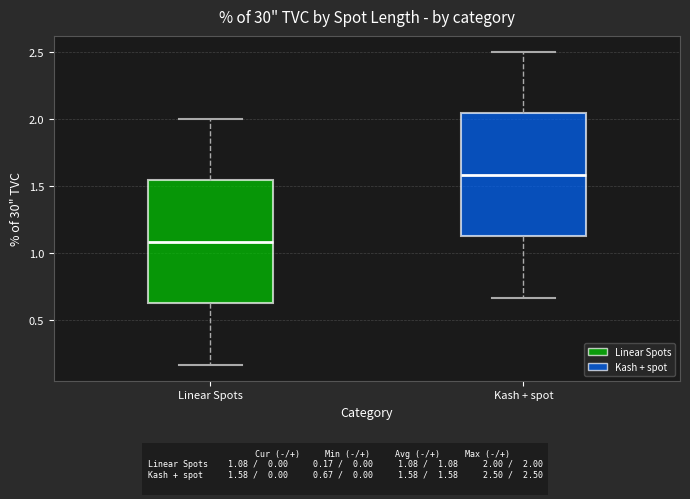

Reading left to right, transcribe this box plot: for each box, give where its median line is, the range the box spans, and where its two whiskers end, as read against the y-axis. The values are not printed on the chart, so give them approximately, as read against the axis.

Linear Spots: median 1.10, box 0.65 to 1.55, whiskers 0.15 to 2.00
Kash + spot: median 1.60, box 1.15 to 2.05, whiskers 0.65 to 2.50